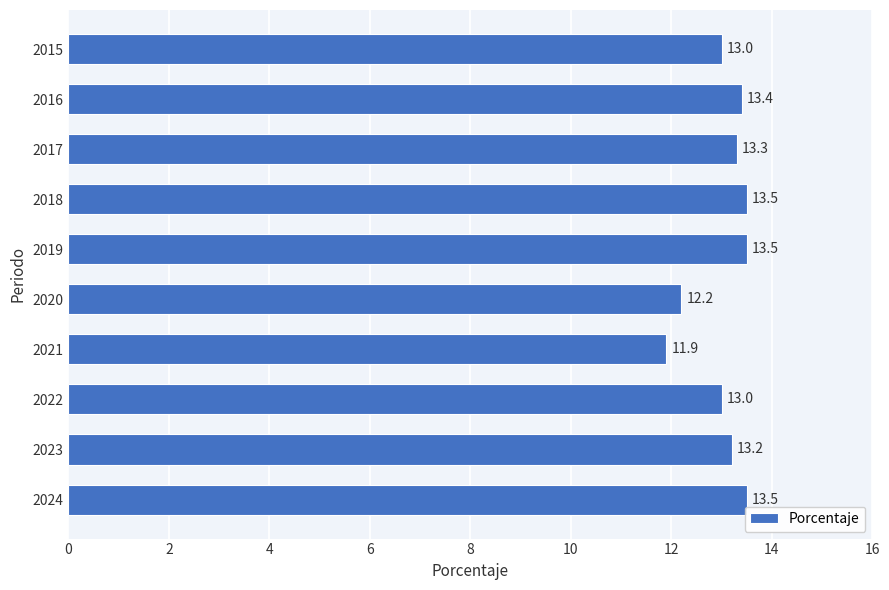

What is the difference between the maximum and second lowest values?

1.3